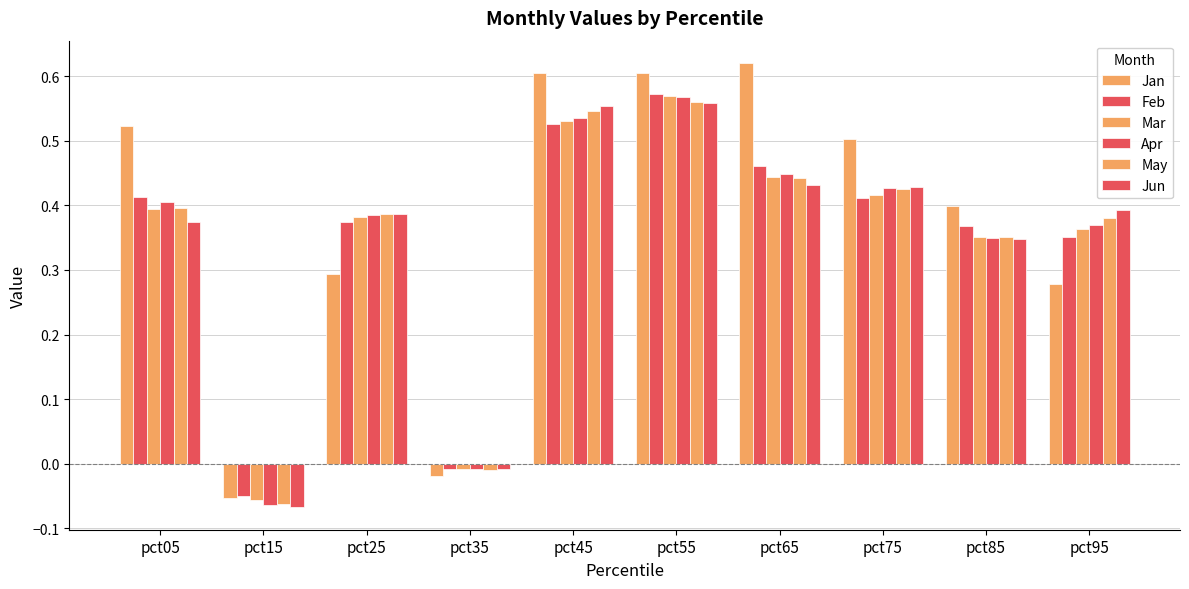

Is it true that Feb equals 0.5 at pct65?

True